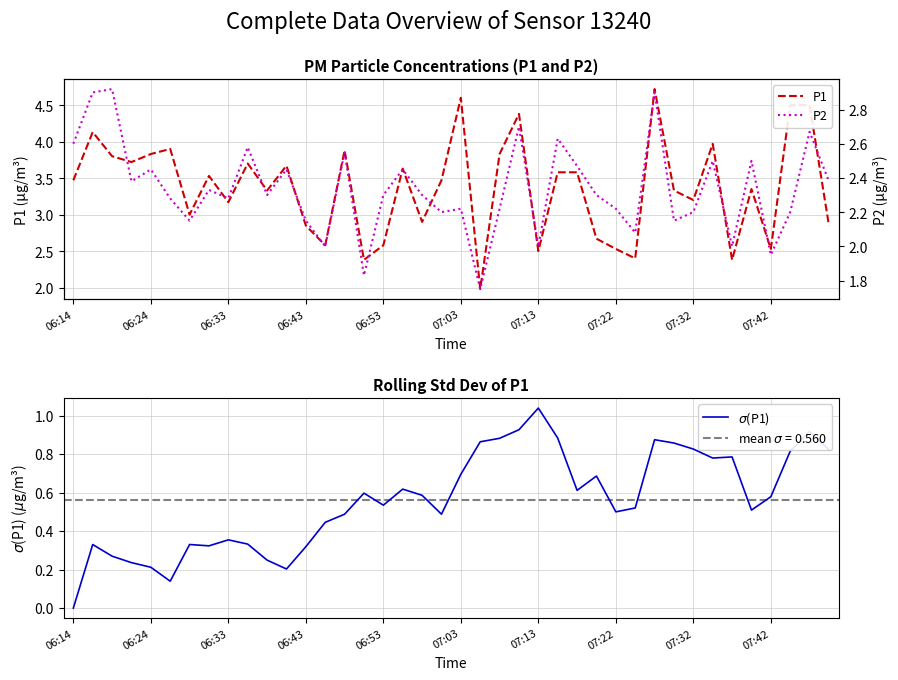

Where is $\sigma$(P1) nearest to the value 0?

06:14